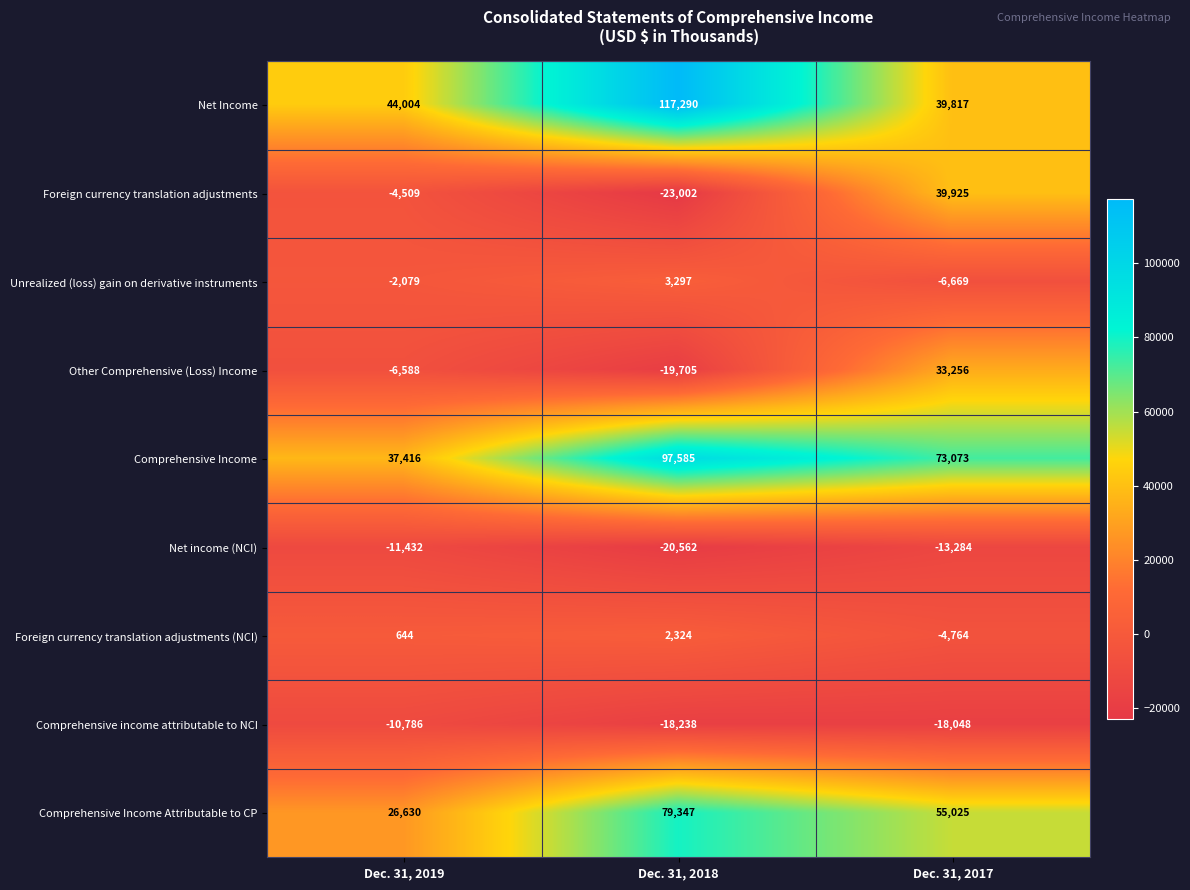

How many series are shown in this chart?

9